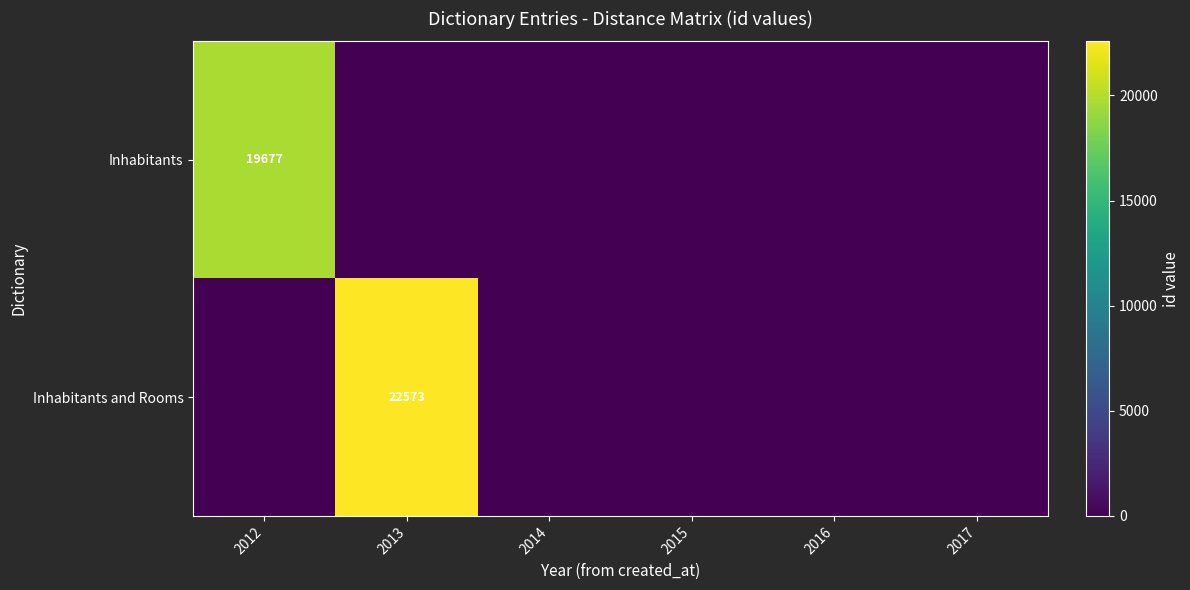

Is it true that Inhabitants equals 19677 at 2012?

True